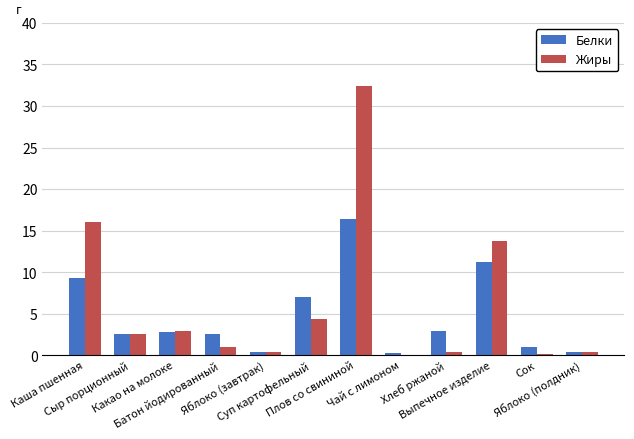

What is the sum of all Белки values?

57.1